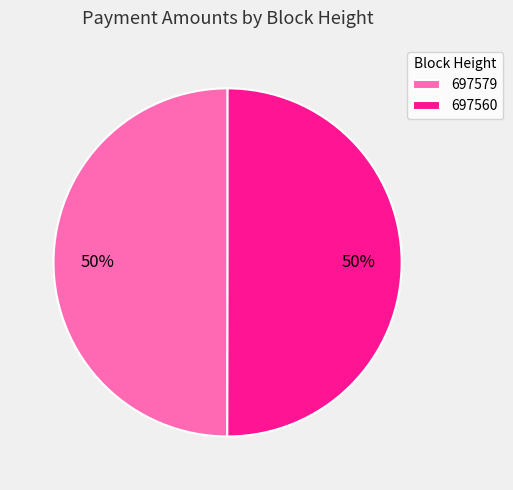

What percentage is the 697579 slice, to the nearest percent?

50%